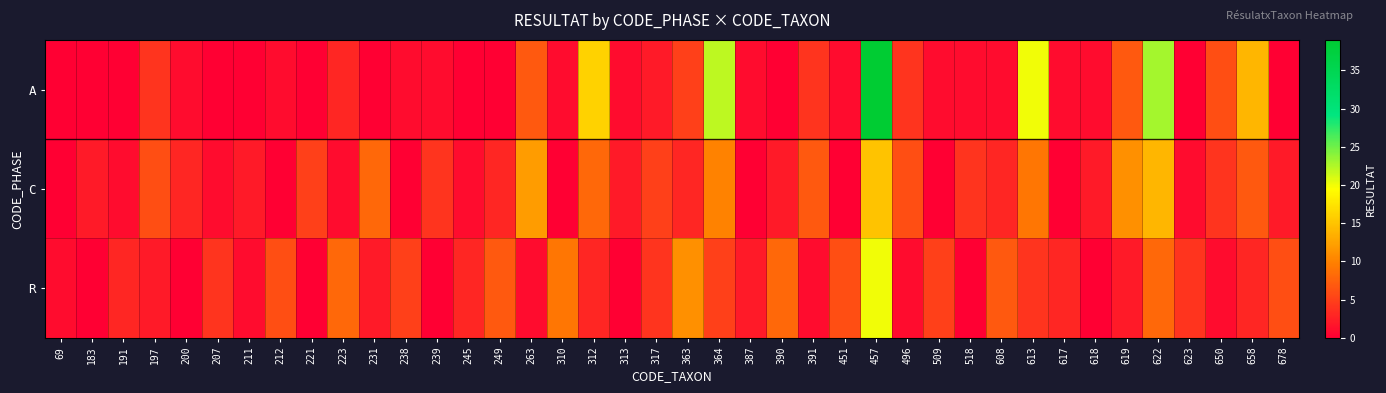

Reading left to right, what are all the values shown in this chart?

A: 69=0	183=0	191=0	197=4	200=1	207=0	211=0	212=1	221=0	223=3	231=0	238=1	239=1	245=0	249=0	263=7	310=1	312=16	313=1	317=2	363=5	364=22	387=1	390=0	391=4	451=1	457=39	496=4	509=1	518=1	608=1	613=20	617=1	618=1	619=7	622=23	623=0	650=6	658=14	678=0
C: 69=0	183=2	191=1	197=6	200=3	207=1	211=2	212=0	221=5	223=1	231=8	238=0	239=4	245=1	249=3	263=12	310=0	312=8	313=2	317=5	363=3	364=10	387=0	390=2	391=7	451=0	457=15	496=6	509=0	518=4	608=3	613=9	617=0	618=2	619=11	622=14	623=1	650=4	658=7	678=2
R: 69=1	183=0	191=3	197=2	200=0	207=4	211=1	212=6	221=0	223=8	231=2	238=5	239=0	245=3	249=7	263=1	310=9	312=3	313=0	317=4	363=11	364=5	387=2	390=8	391=1	451=6	457=20	496=1	509=5	518=0	608=7	613=4	617=3	618=0	619=2	622=8	623=4	650=1	658=3	678=6